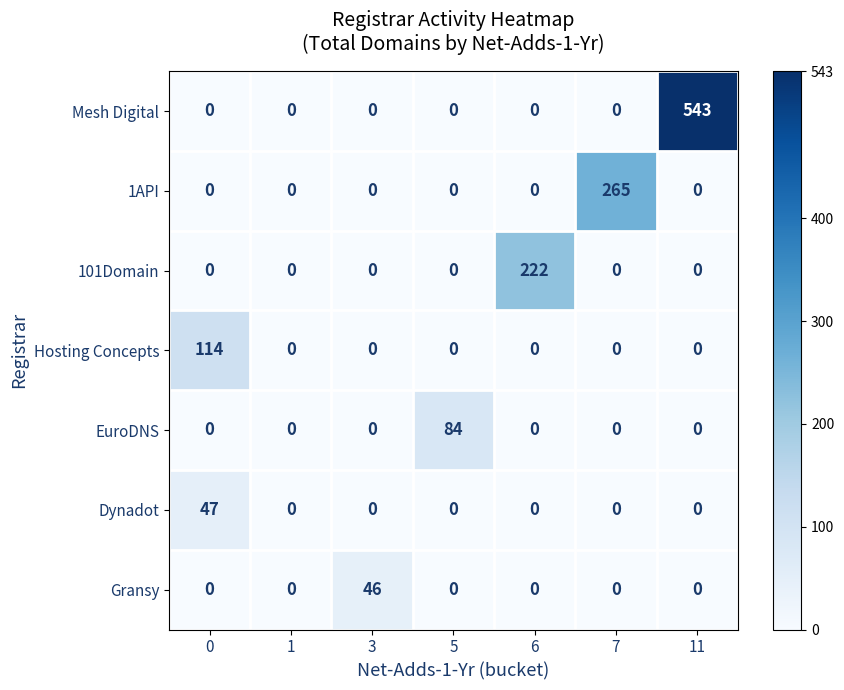

What is the difference between the highest and lowest values at 11?

543